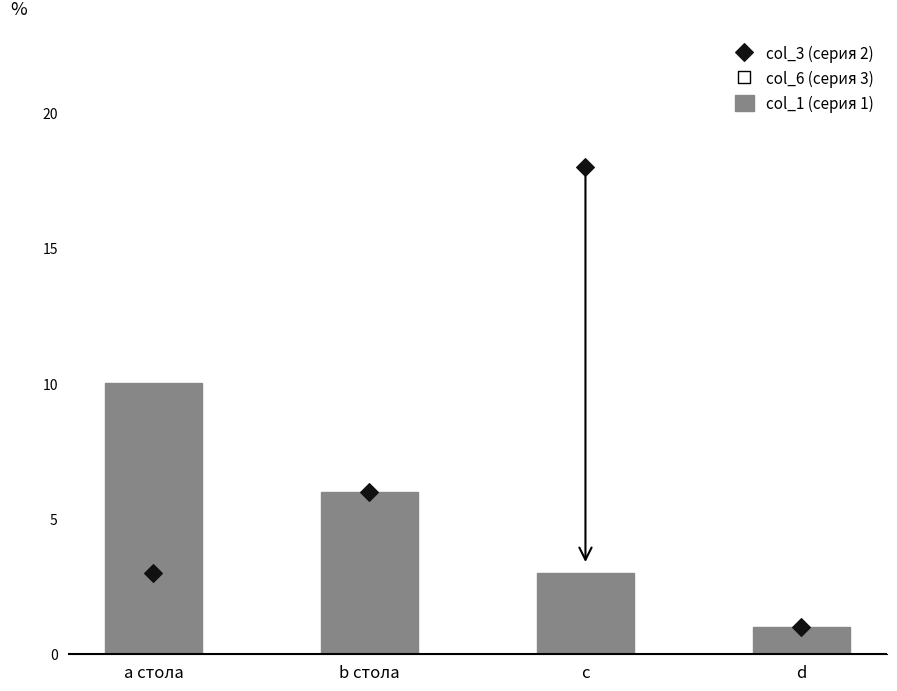

Which series has the largest total across all categories?

col_3 (серия 2)